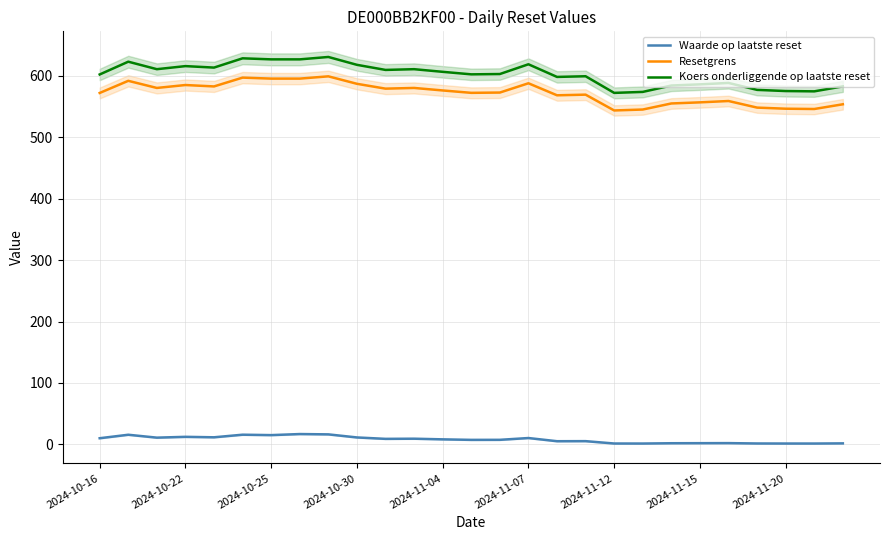

What is the total value across all series at 26?

1138.5